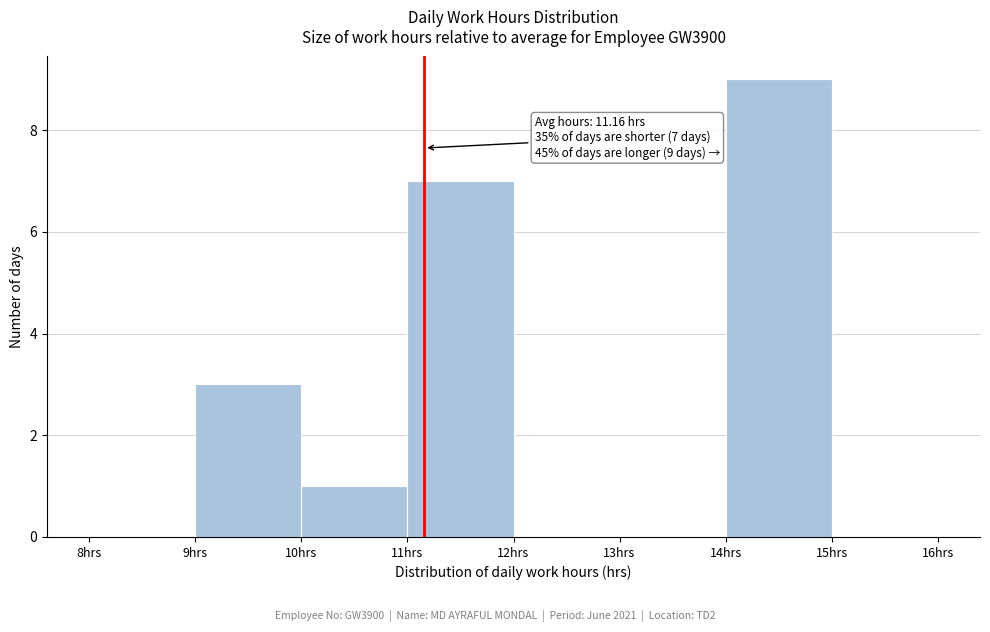

Which range on the x-axis has the tallest bar?

14 to 15